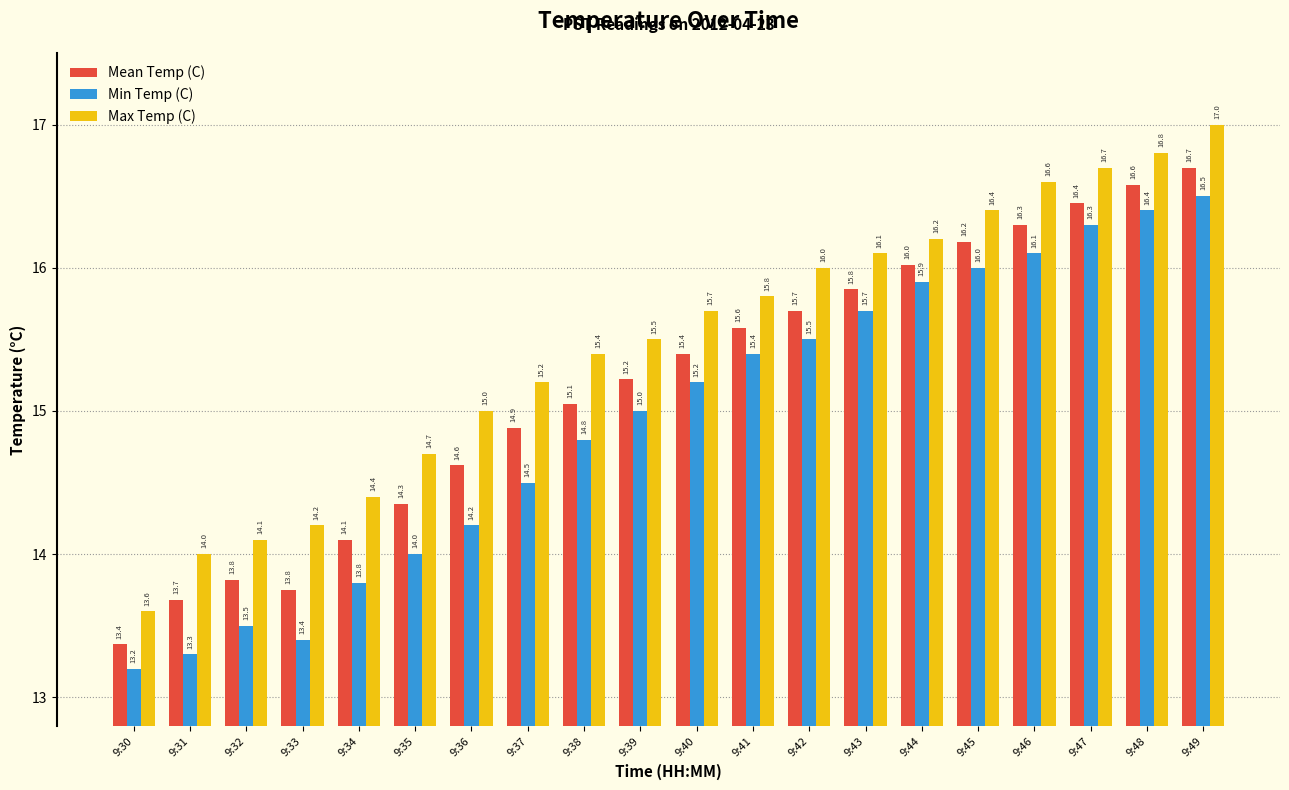

How many data points in Max Temp (C) are less than 15?

6